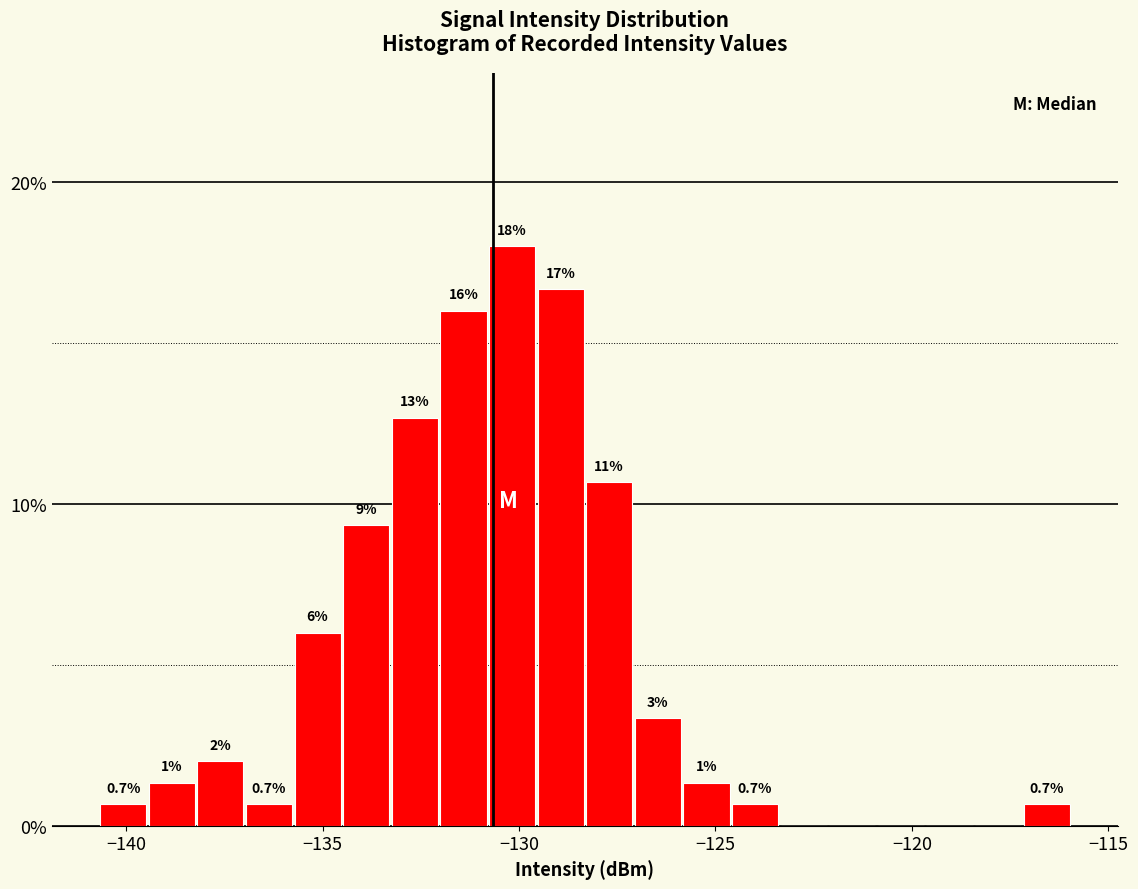

Read against the x-axis, roughly where is the centre of the tallest bar?

-130.0